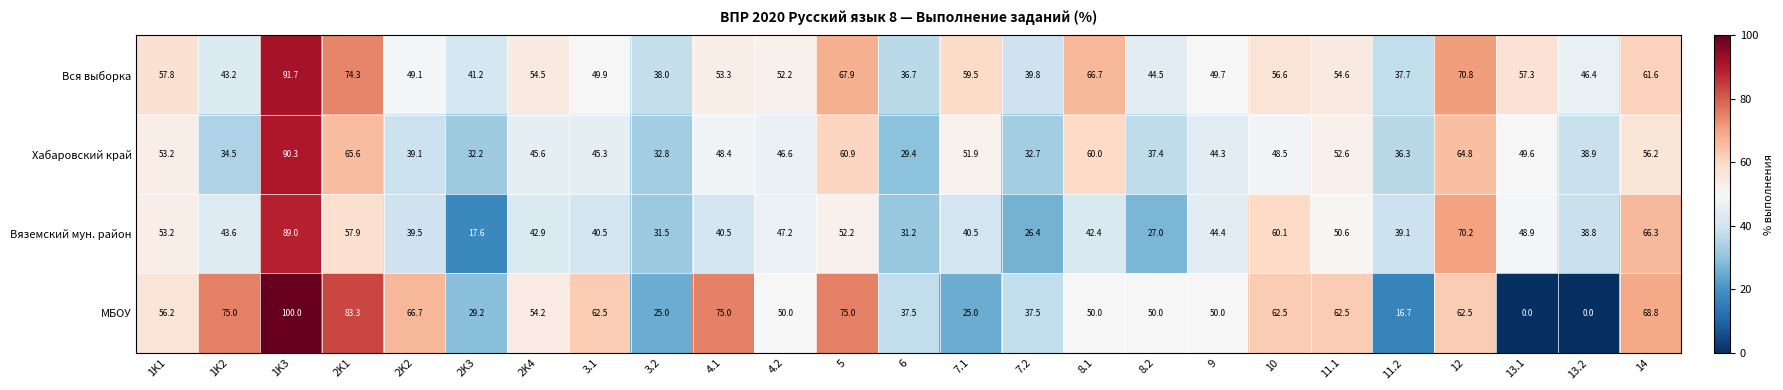

True or false: Хабаровский край has a value of 19.8 at 4.1.

False